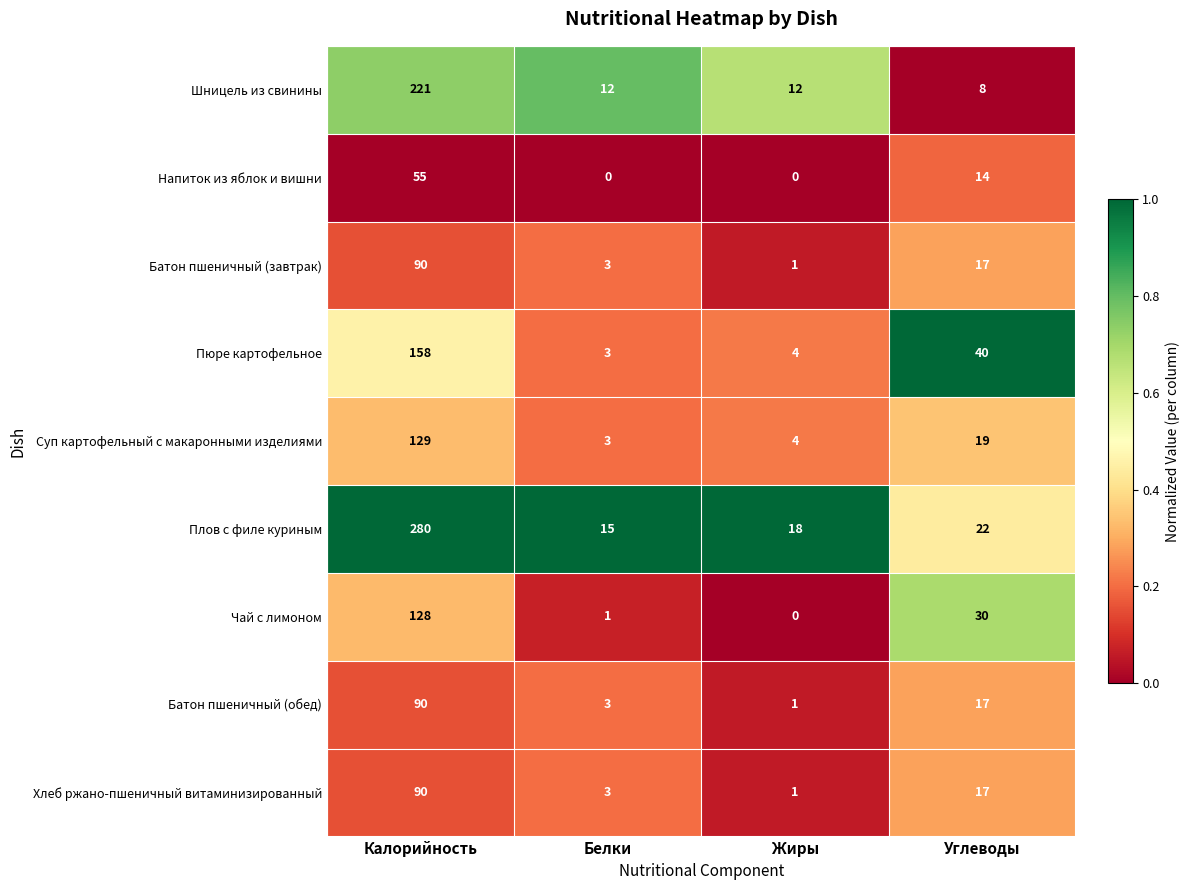

Where is Суп картофельный с макаронными изделиями nearest to the value 66?

Углеводы